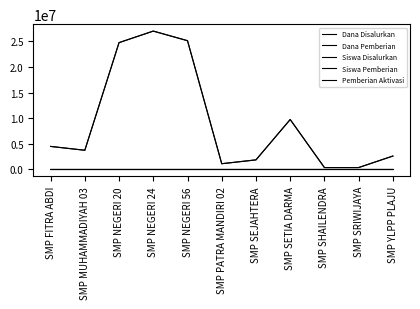

Is this an area chart (filled region under the line)?

No